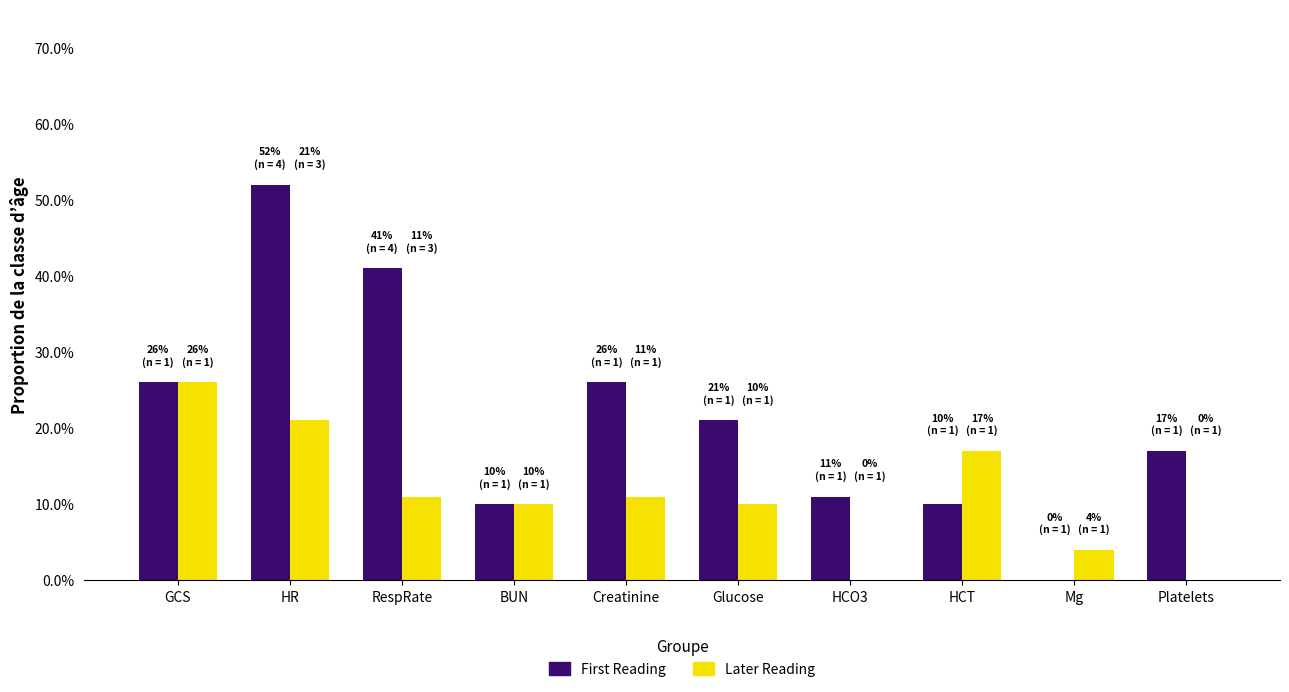

List the labels in order of First Reading value, smallest first.

Mg, BUN, HCT, HCO3, Platelets, Glucose, GCS, Creatinine, RespRate, HR